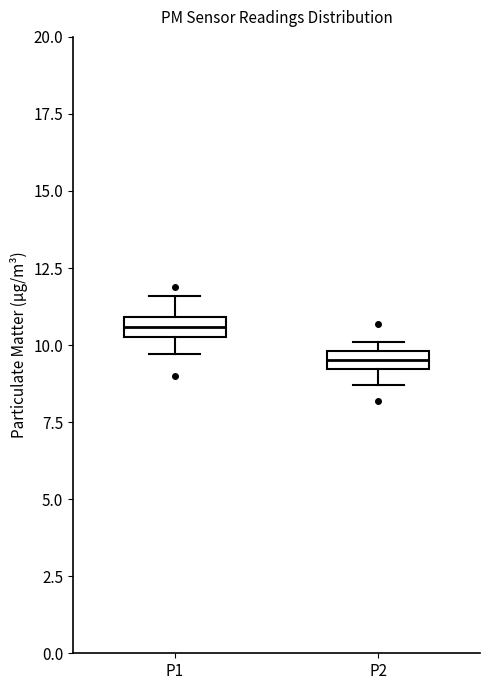

Where is the lower edge of the box for P2 on the y-axis? The values are not printed on the chart, so give them approximately, as read against the axis.

9.0